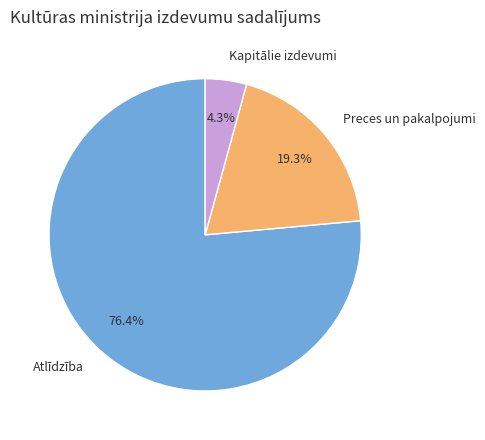

To the nearest percent, what is the combined percentage of Preces un pakalpojumi and Atlīdzība?

96%